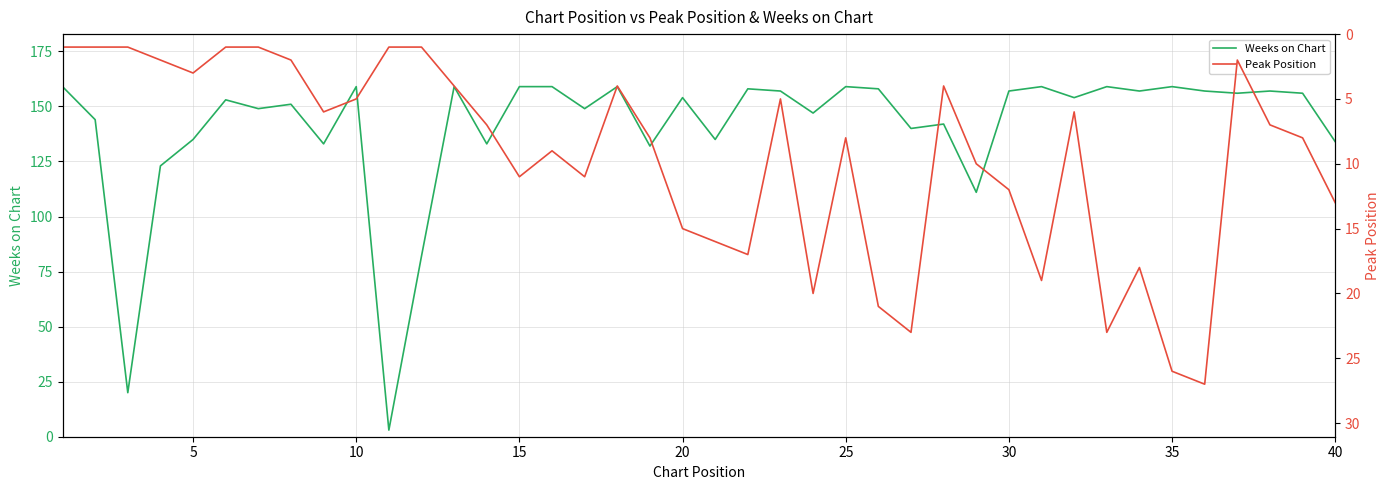

What is the spread (max minus min) of values at 22?

152